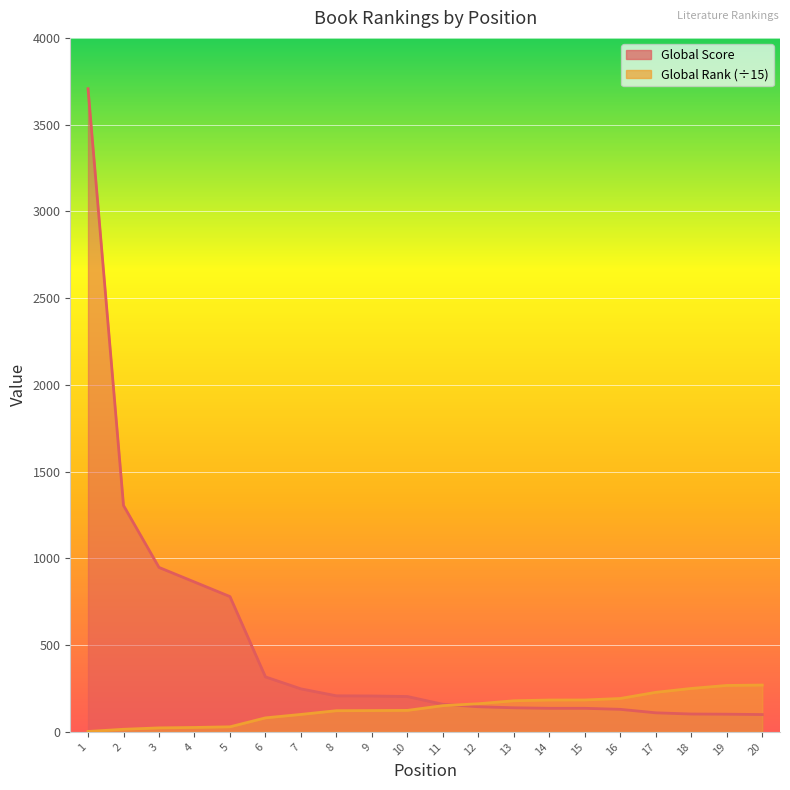

Reading left to right, list all the values displayed in this chart.

Global Rank: 2.5	15.1	23.1	25.6	29.3	80.9	100.7	122.2	122.9	124.0	151.3	162.3	179.5	183.7	184.0	192.7	228.1	250.5	267.7	270.0
Global Score: 3707.0	1305.0	948.0	864.0	780.0	317.0	248.0	208.0	207.0	204.0	159.0	145.0	139.0	136.0	136.0	130.0	110.0	103.0	102.0	100.0